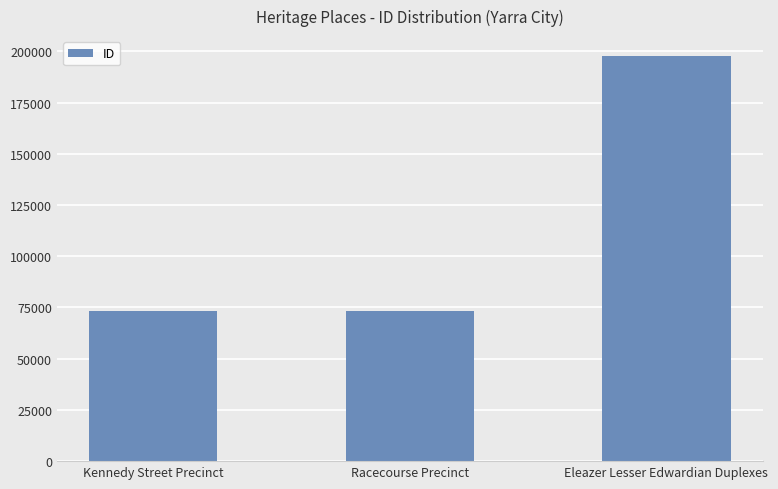

Between Eleazer Lesser Edwardian Duplexes and Kennedy Street Precinct, which is larger?

Eleazer Lesser Edwardian Duplexes